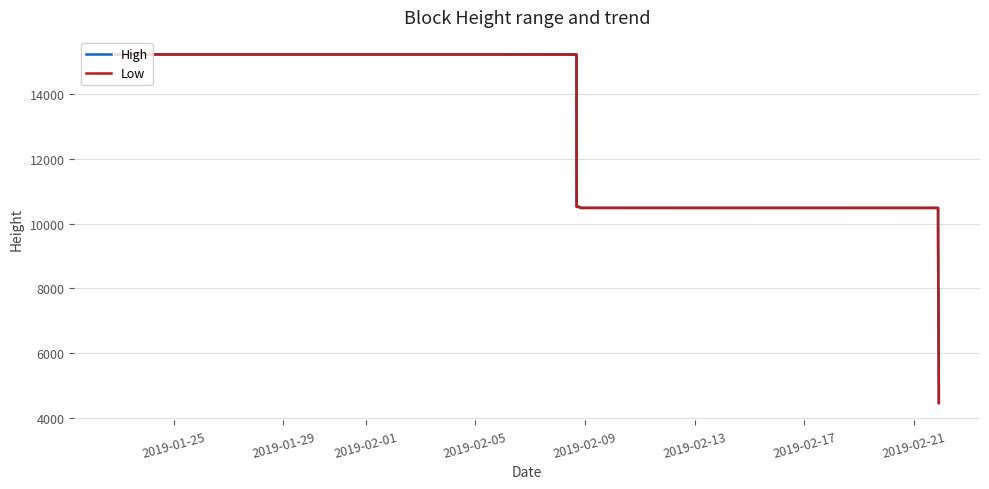

Is it true that High equals 15409 at 10?

False